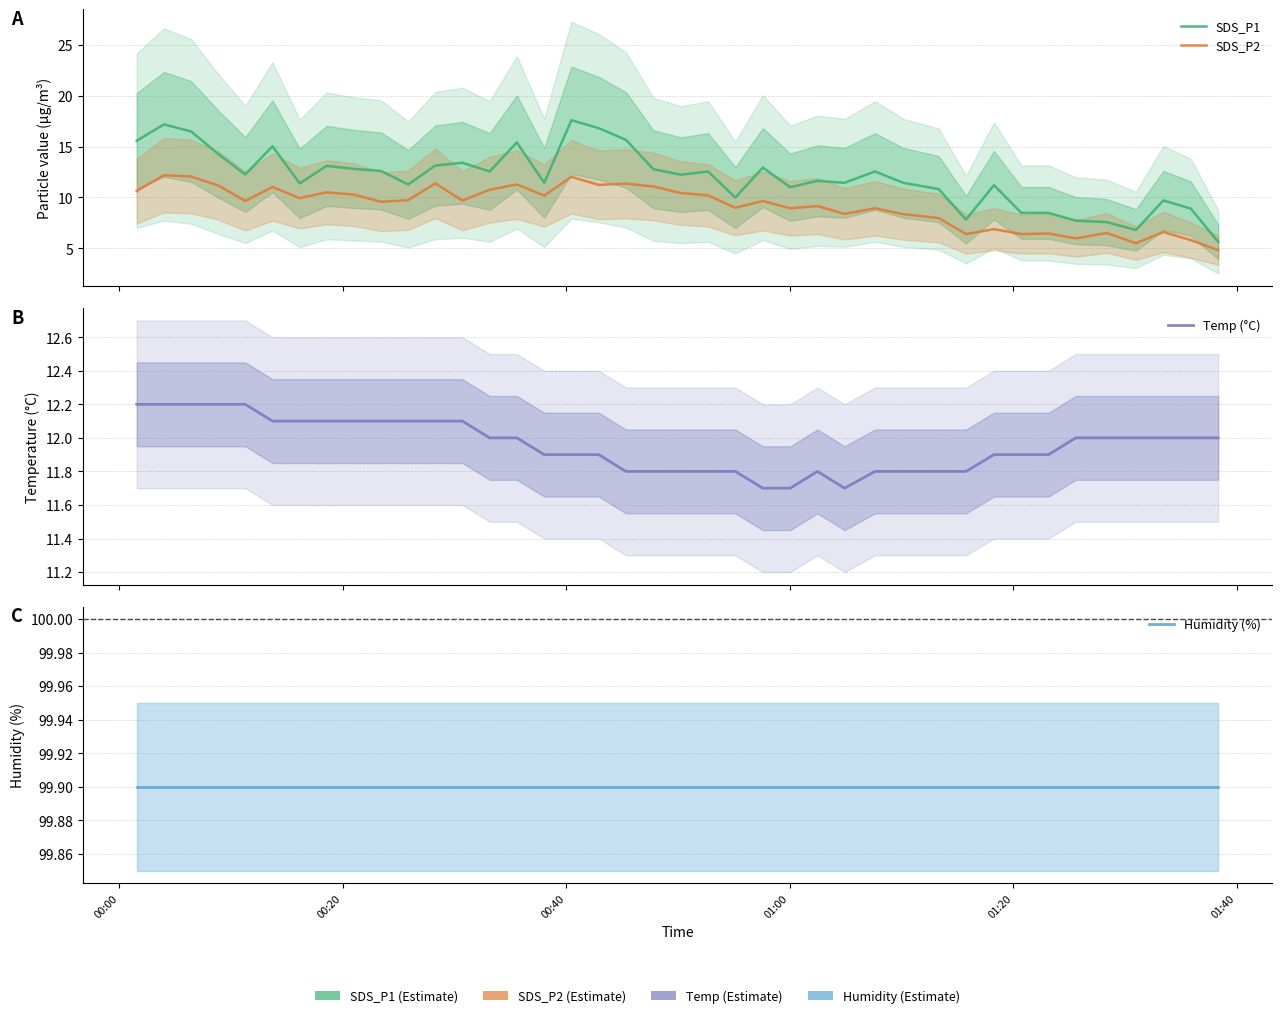

Reading left to right, transcribe all the data shown in this chart.

SDS_P1: 15.6	17.2	16.5	14.3	12.2	15.0	11.4	13.1	12.8	12.6	11.3	13.1	13.4	12.6	15.4	11.4	17.6	16.8	15.7	12.8	12.2	12.6	10.0	12.9	11.0	11.6	11.4	12.6	11.4	10.8	7.8	11.2	8.5	8.5	7.7	7.6	6.8	9.7	8.9	5.6
SDS_P2: 10.6	12.2	12.1	11.2	9.7	11.0	9.9	10.5	10.3	9.6	9.7	11.4	9.7	10.8	11.3	10.2	12.0	11.2	11.3	11.1	10.4	10.2	9.0	9.7	8.9	9.2	8.4	8.9	8.3	8.0	6.4	6.9	6.4	6.5	6.0	6.5	5.5	6.6	5.8	4.8
Temp (°C): 12.2	12.2	12.2	12.2	12.2	12.1	12.1	12.1	12.1	12.1	12.1	12.1	12.1	12.0	12.0	11.9	11.9	11.9	11.8	11.8	11.8	11.8	11.8	11.7	11.7	11.8	11.7	11.8	11.8	11.8	11.8	11.9	11.9	11.9	12.0	12.0	12.0	12.0	12.0	12.0
Humidity (%): 99.9	99.9	99.9	99.9	99.9	99.9	99.9	99.9	99.9	99.9	99.9	99.9	99.9	99.9	99.9	99.9	99.9	99.9	99.9	99.9	99.9	99.9	99.9	99.9	99.9	99.9	99.9	99.9	99.9	99.9	99.9	99.9	99.9	99.9	99.9	99.9	99.9	99.9	99.9	99.9